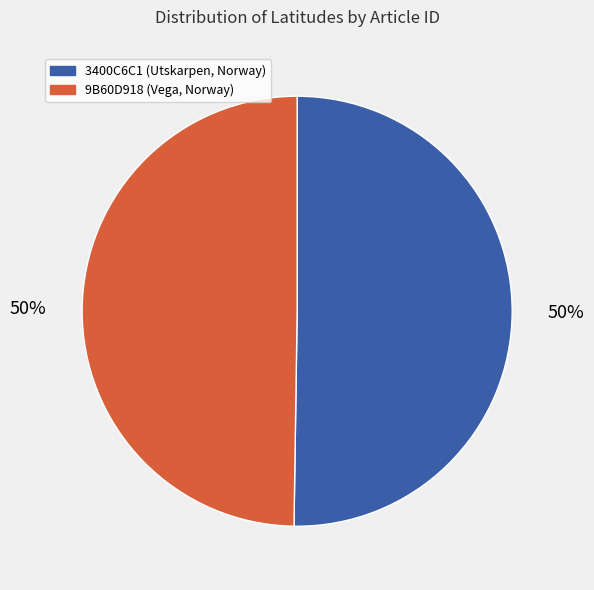

True or false: 9B60D918 (Vega, Norway) accounts for 50% of the total.

True